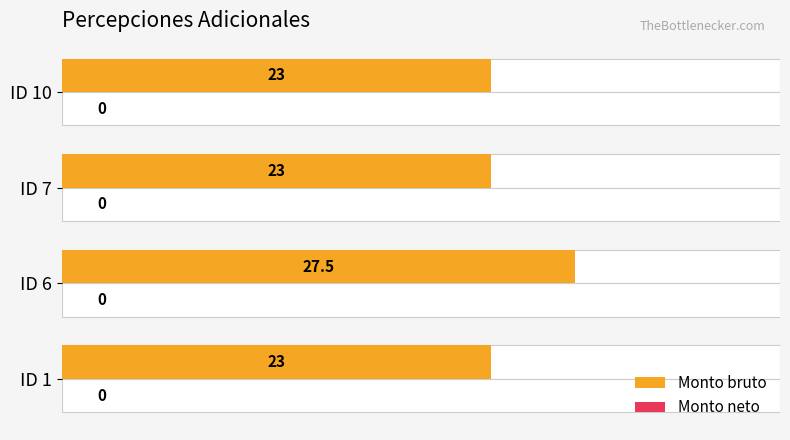

Rank the series at 1 from lowest to highest value.

Monto neto, Monto bruto